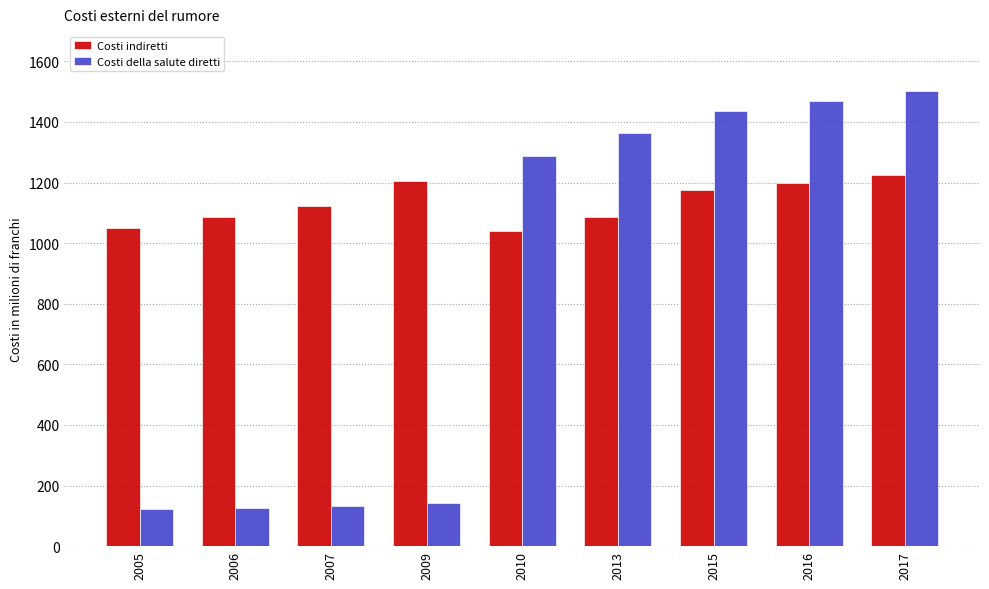

True or false: Costi della salute diretti has a value of 143 at 2009.

True